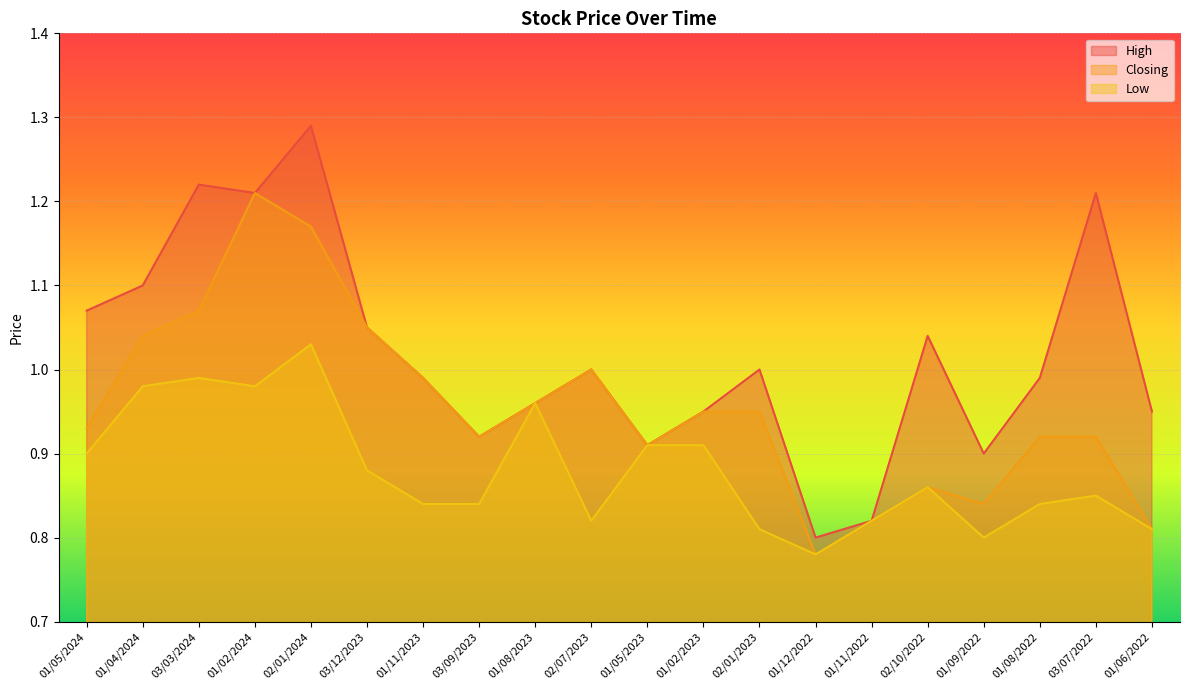

What is the value of the Low point at the 4th from the left?

1.0